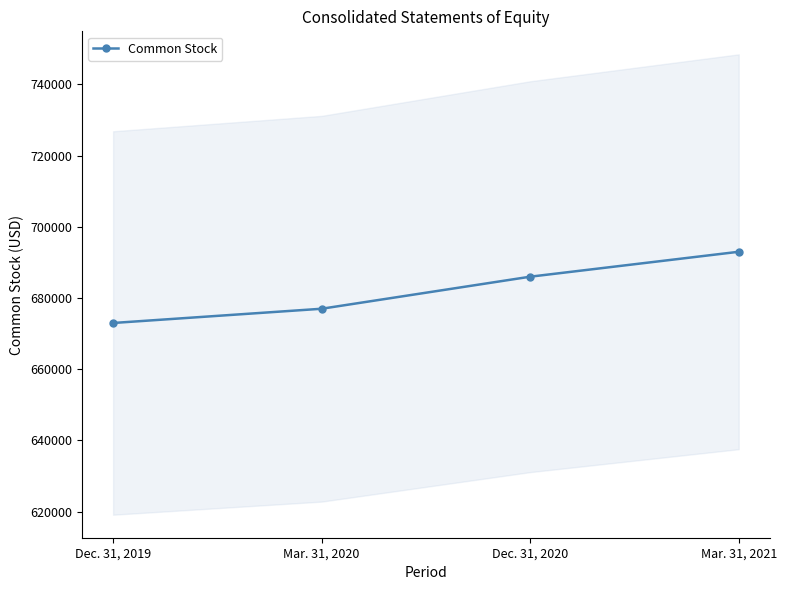

What is the greatest value displayed?

693000